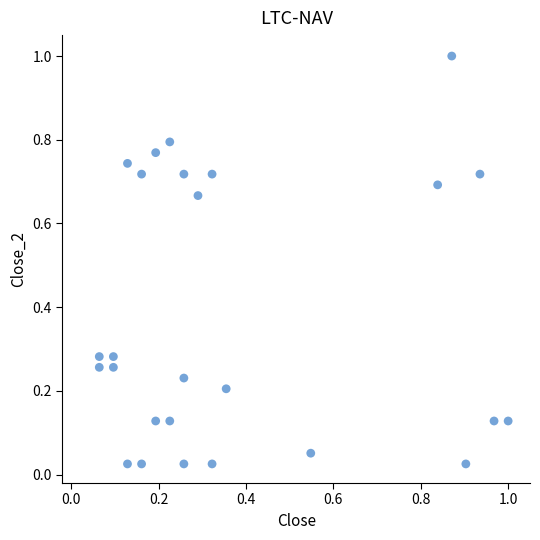

What is the range of Y values (max minus min)?

1.0